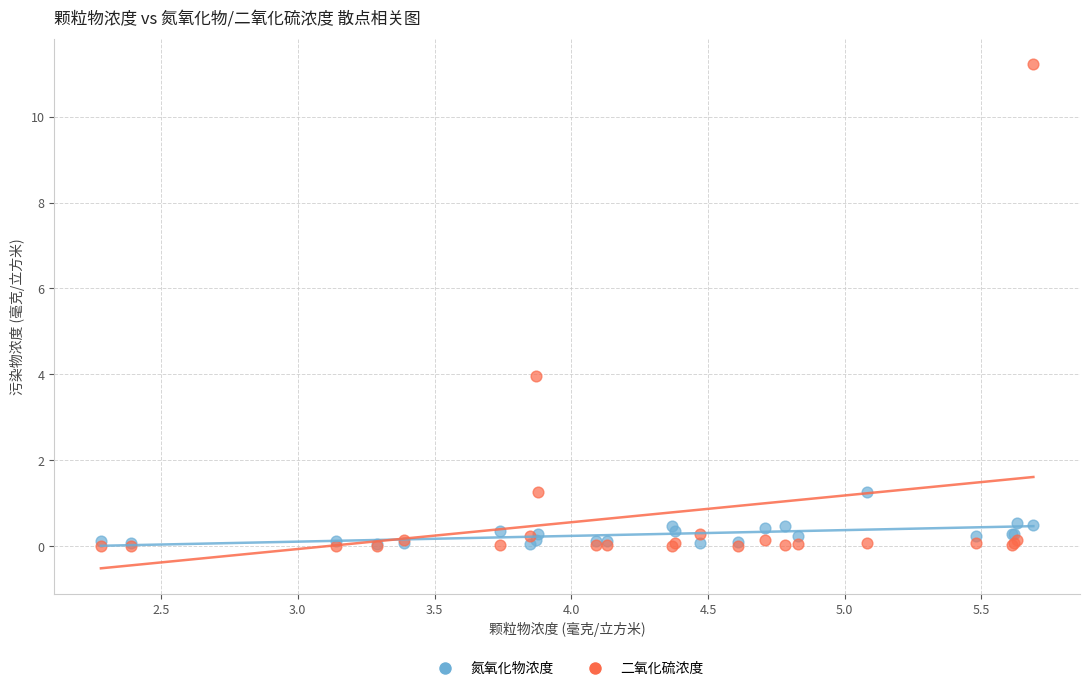

Across all series, what Y value is closest to 5?

4.0